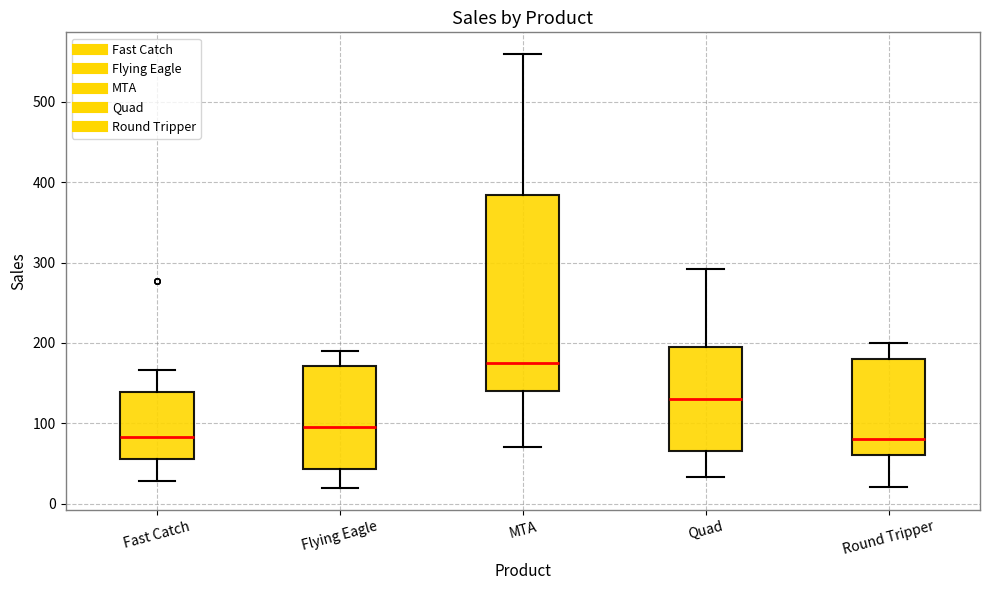

Where is the lower edge of the box for Quad on the y-axis? The values are not printed on the chart, so give them approximately, as read against the axis.

70